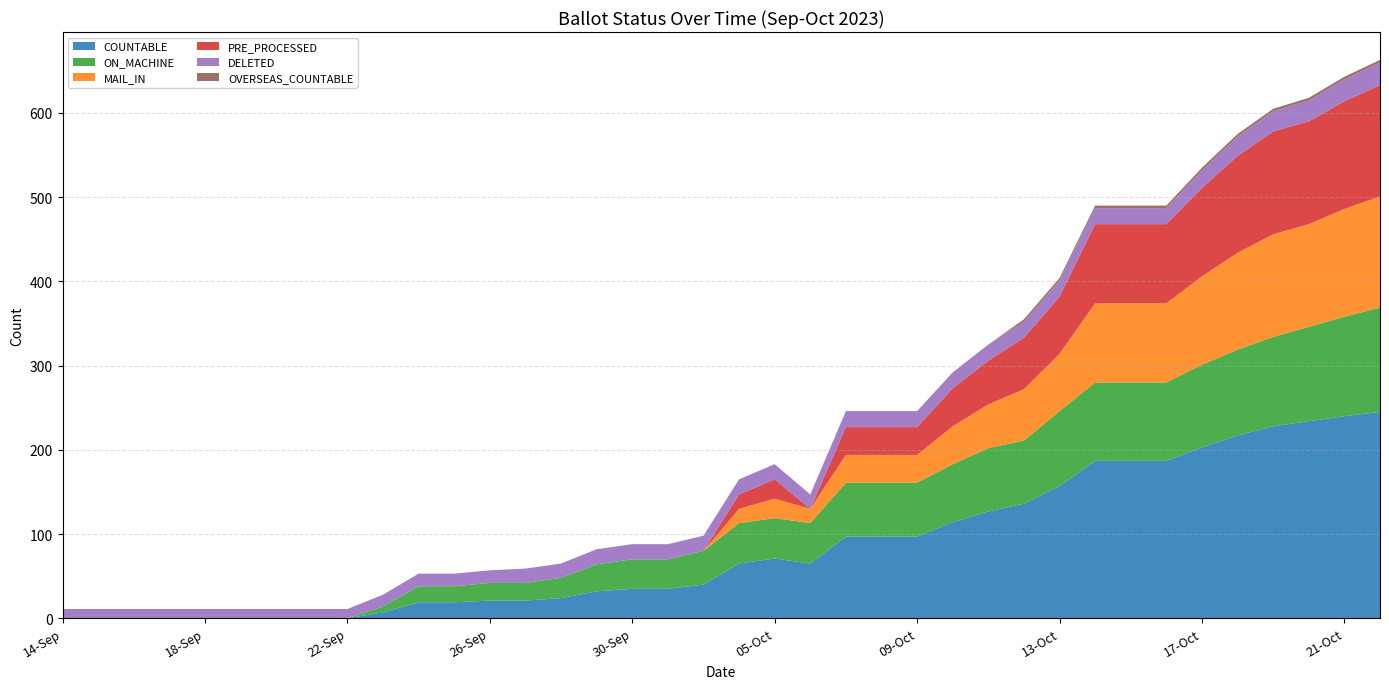

Reading left to right, what are all the values shown in this chart?

COUNTABLE: 14-Sep=0	15-Sep=0	16-Sep=0	17-Sep=0	18-Sep=0	19-Sep=0	20-Sep=0	21-Sep=0	22-Sep=0	23-Sep=7	24-Sep=19	25-Sep=19	26-Sep=21	27-Sep=21	28-Sep=24	29-Sep=32	30-Sep=35	02-Oct=35	03-Oct=40	04-Oct=65	05-Oct=71	06-Oct=65	07-Oct=97	08-Oct=97	09-Oct=97	10-Oct=114	11-Oct=127	12-Oct=136	13-Oct=157	14-Oct=187	15-Oct=187	16-Oct=187	17-Oct=203	18-Oct=217	19-Oct=228	20-Oct=234	21-Oct=240	22-Oct=245
ON_MACHINE: 14-Sep=0	15-Sep=0	16-Sep=0	17-Sep=0	18-Sep=0	19-Sep=0	20-Sep=0	21-Sep=0	22-Sep=0	23-Sep=7	24-Sep=19	25-Sep=19	26-Sep=21	27-Sep=21	28-Sep=24	29-Sep=32	30-Sep=35	02-Oct=35	03-Oct=40	04-Oct=48	05-Oct=48	06-Oct=48	07-Oct=64	08-Oct=64	09-Oct=64	10-Oct=69	11-Oct=75	12-Oct=75	13-Oct=89	14-Oct=93	15-Oct=93	16-Oct=93	17-Oct=98	18-Oct=102	19-Oct=106	20-Oct=112	21-Oct=118	22-Oct=124
MAIL_IN: 14-Sep=0	15-Sep=0	16-Sep=0	17-Sep=0	18-Sep=0	19-Sep=0	20-Sep=0	21-Sep=0	22-Sep=0	23-Sep=0	24-Sep=0	25-Sep=0	26-Sep=0	27-Sep=0	28-Sep=0	29-Sep=0	30-Sep=0	02-Oct=0	03-Oct=0	04-Oct=17	05-Oct=23	06-Oct=17	07-Oct=33	08-Oct=33	09-Oct=33	10-Oct=45	11-Oct=52	12-Oct=61	13-Oct=68	14-Oct=94	15-Oct=94	16-Oct=94	17-Oct=105	18-Oct=115	19-Oct=122	20-Oct=122	21-Oct=128	22-Oct=132
PRE_PROCESSED: 14-Sep=0	15-Sep=0	16-Sep=0	17-Sep=0	18-Sep=0	19-Sep=0	20-Sep=0	21-Sep=0	22-Sep=0	23-Sep=0	24-Sep=0	25-Sep=0	26-Sep=0	27-Sep=0	28-Sep=0	29-Sep=0	30-Sep=0	02-Oct=0	03-Oct=0	04-Oct=17	05-Oct=23	06-Oct=0	07-Oct=33	08-Oct=33	09-Oct=33	10-Oct=45	11-Oct=52	12-Oct=61	13-Oct=68	14-Oct=94	15-Oct=94	16-Oct=94	17-Oct=105	18-Oct=115	19-Oct=122	20-Oct=122	21-Oct=128	22-Oct=132
DELETED: 14-Sep=11	15-Sep=11	16-Sep=11	17-Sep=11	18-Sep=11	19-Sep=11	20-Sep=11	21-Sep=11	22-Sep=11	23-Sep=14	24-Sep=15	25-Sep=15	26-Sep=15	27-Sep=17	28-Sep=17	29-Sep=18	30-Sep=18	02-Oct=18	03-Oct=18	04-Oct=18	05-Oct=18	06-Oct=17	07-Oct=19	08-Oct=19	09-Oct=19	10-Oct=19	11-Oct=19	12-Oct=19	13-Oct=19	14-Oct=19	15-Oct=19	16-Oct=19	17-Oct=21	18-Oct=23	19-Oct=24	20-Oct=25	21-Oct=26	22-Oct=27
OVERSEAS_COUNTABLE: 14-Sep=0	15-Sep=0	16-Sep=0	17-Sep=0	18-Sep=0	19-Sep=0	20-Sep=0	21-Sep=0	22-Sep=0	23-Sep=0	24-Sep=0	25-Sep=0	26-Sep=0	27-Sep=0	28-Sep=0	29-Sep=0	30-Sep=0	02-Oct=0	03-Oct=0	04-Oct=0	05-Oct=0	06-Oct=0	07-Oct=0	08-Oct=0	09-Oct=0	10-Oct=0	11-Oct=0	12-Oct=3	13-Oct=3	14-Oct=3	15-Oct=3	16-Oct=3	17-Oct=3	18-Oct=3	19-Oct=3	20-Oct=3	21-Oct=3	22-Oct=3